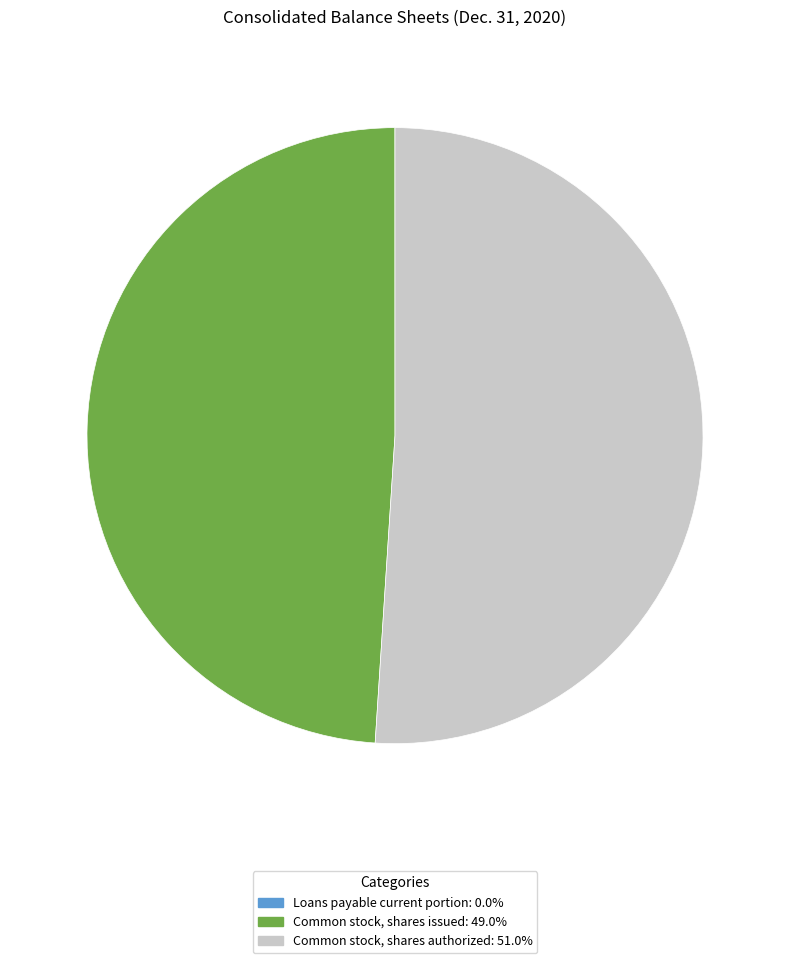

The Common stock, shares issued slice represents 59% of the pie. True or false?

False